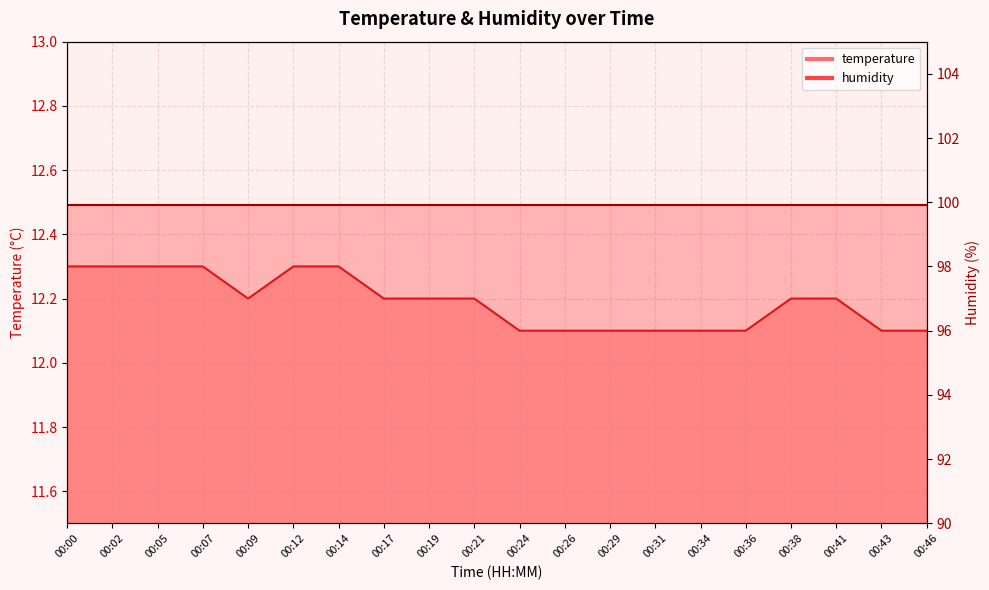

What is the sum of all values?

243.8